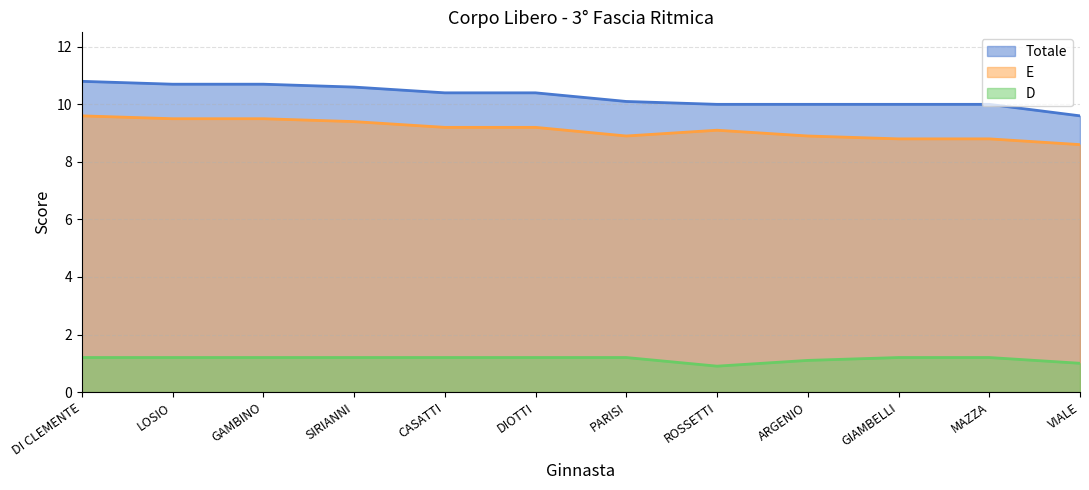

List the series in order of their peak value, lowest first.

D, E, Totale